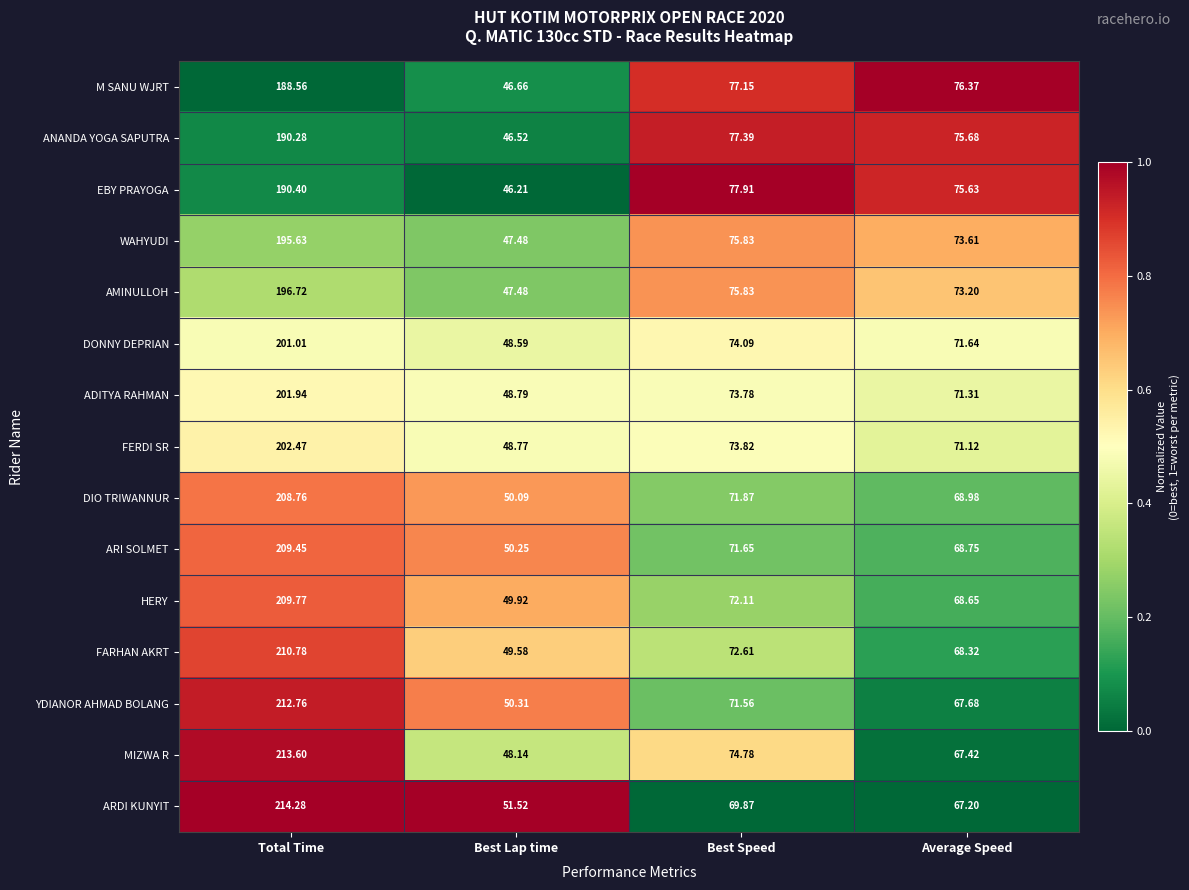

Which series has the largest range (max minus min)?

MIZWA R